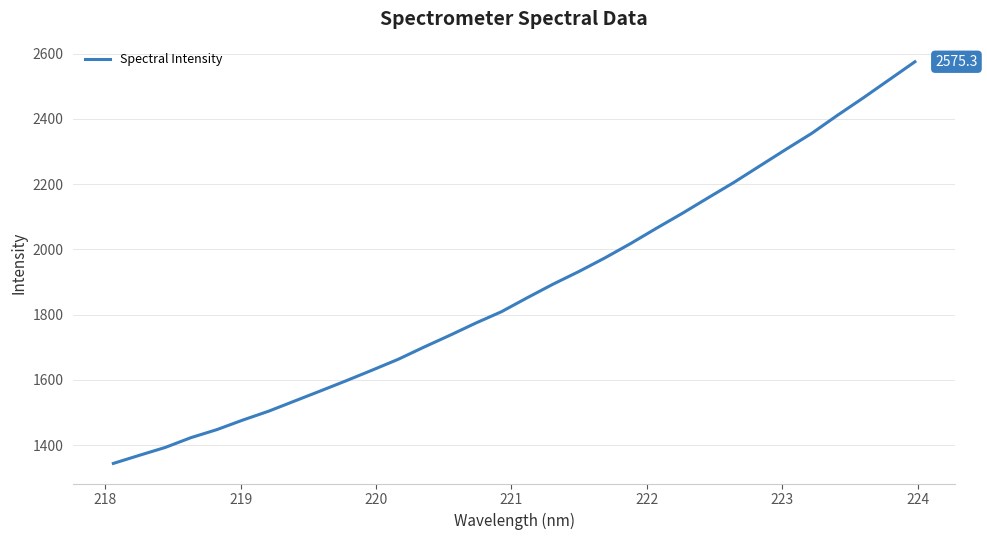

What is the greatest value displayed?

2575.3